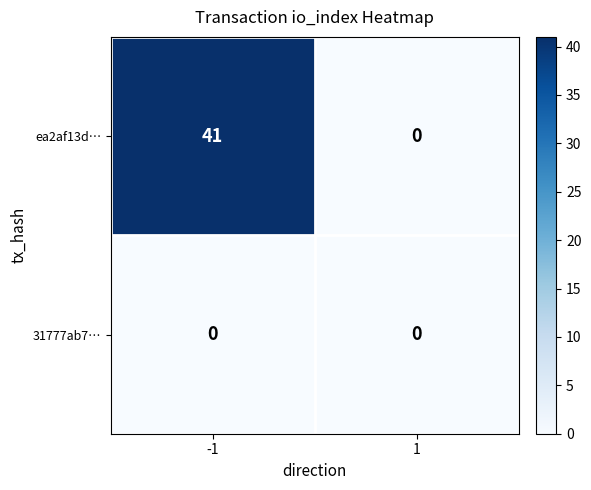

At which category is the sum across all series the highest?

-1